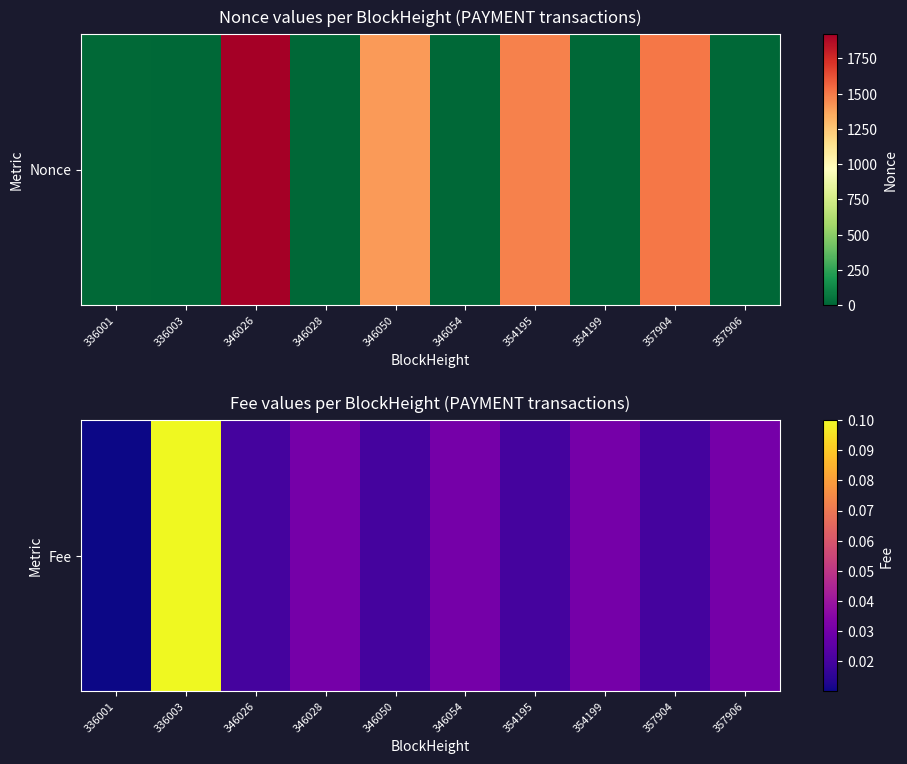

Between 357904 and 336001, which is larger?

357904